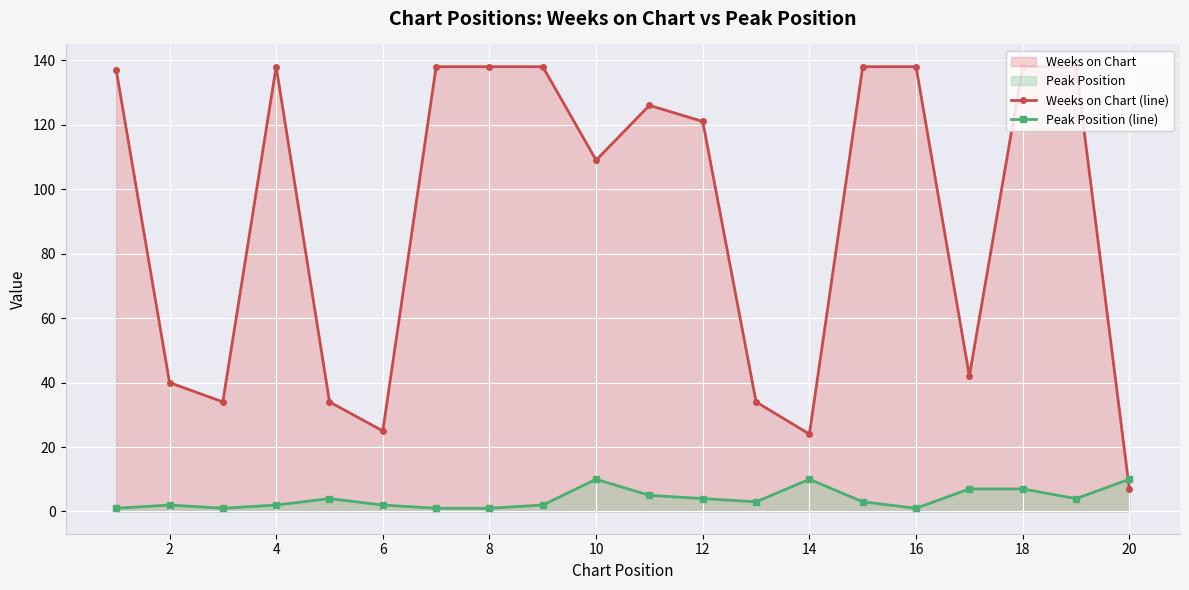

After their last crossing, which series has the higher values: Weeks on Chart (line) or Peak Position (line)?

Peak Position (line)